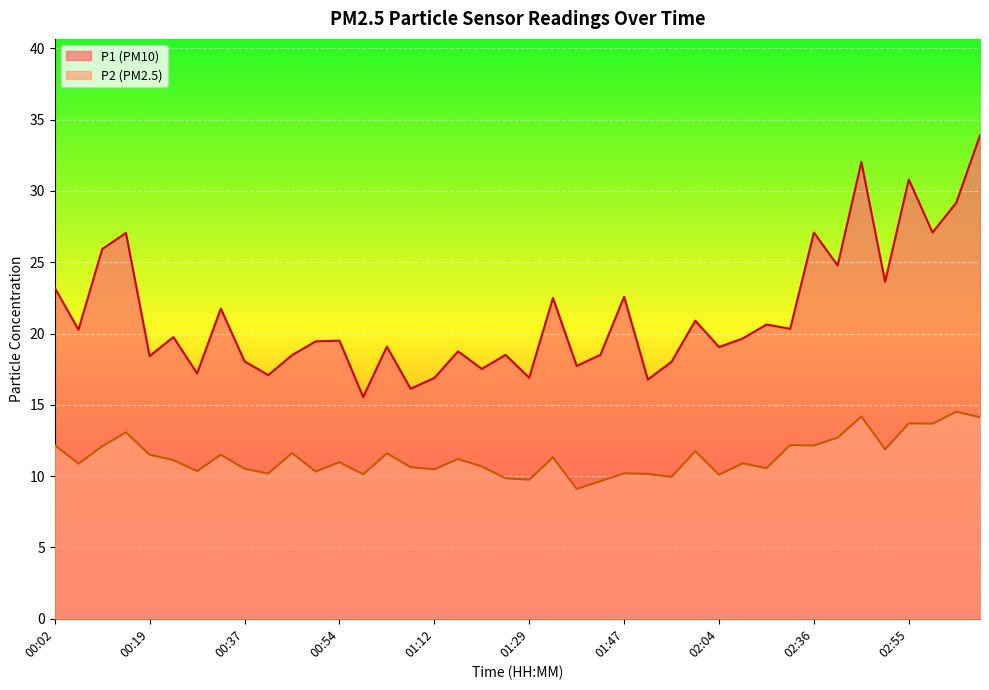

What is the highest value of the P1 series?

33.9